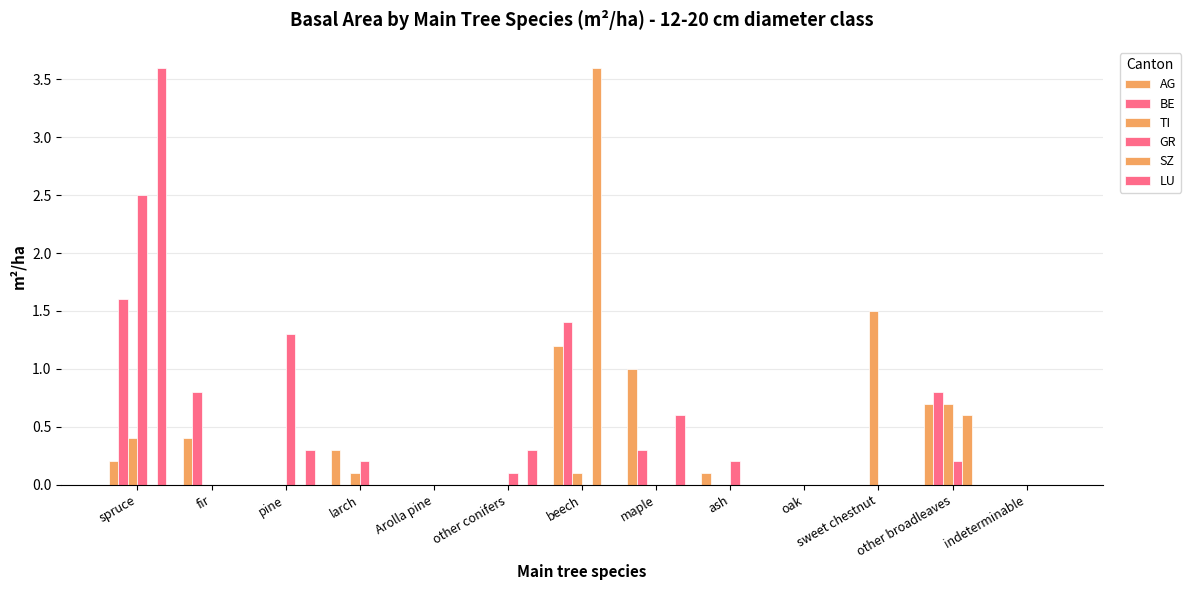

Count the number of categories in the chart.

13